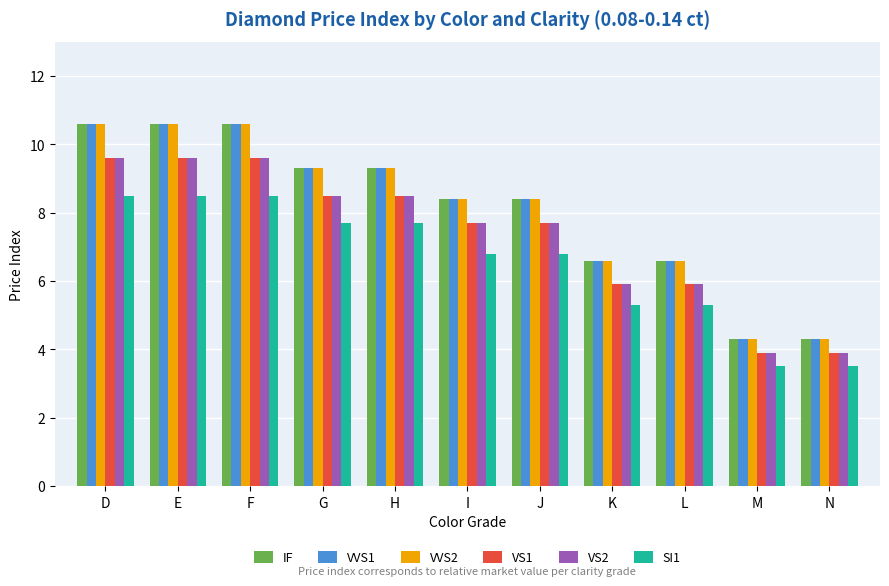

What is the minimum value shown in the chart?

3.5